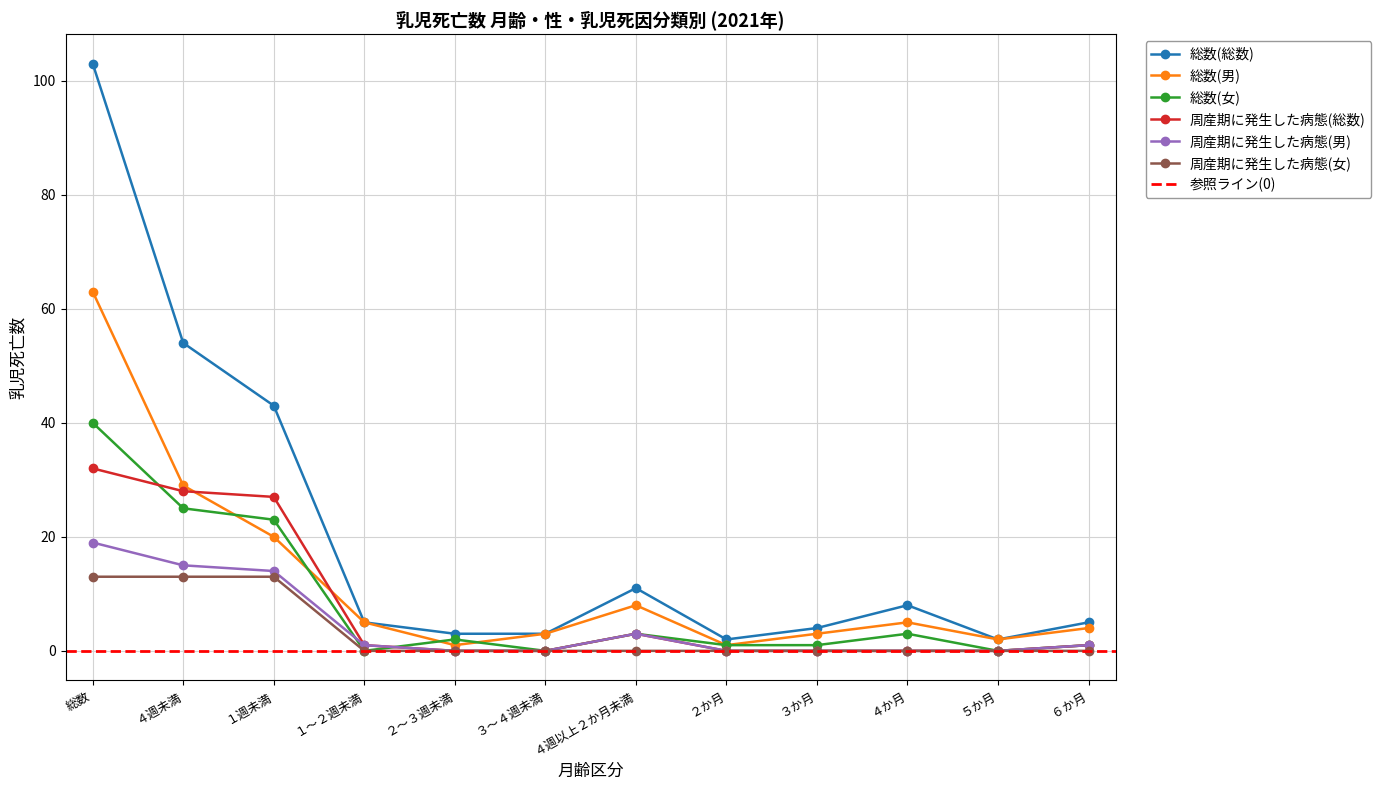

Rank the series by their maximum value, from lowest to highest.

周産期に発生した病態(女), 周産期に発生した病態(男), 周産期に発生した病態(総数), 総数(女), 総数(男), 総数(総数)